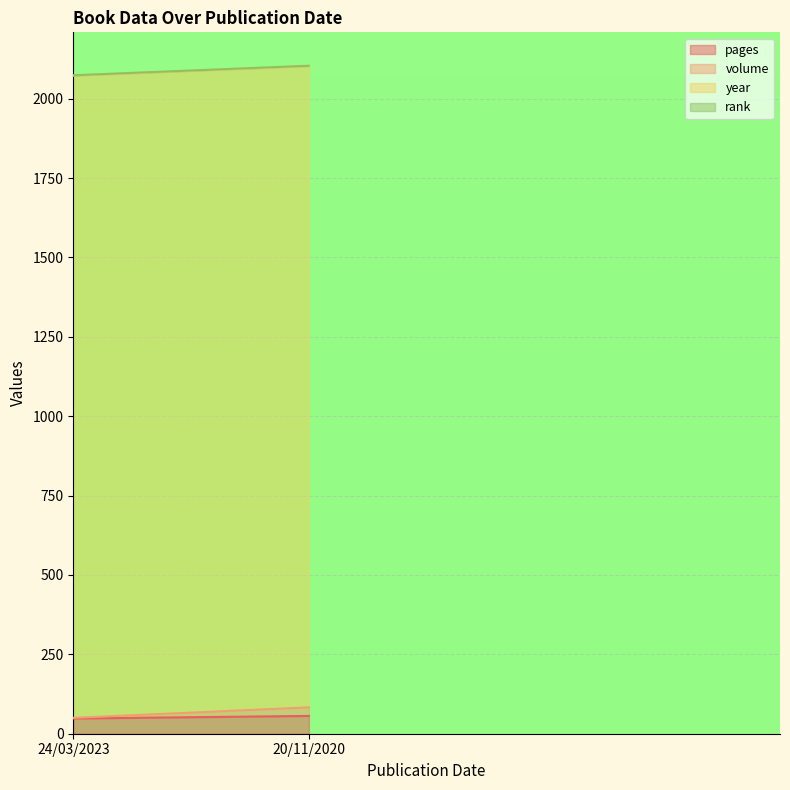

Which has a higher value, 24/03/2023 or 20/11/2020?

20/11/2020